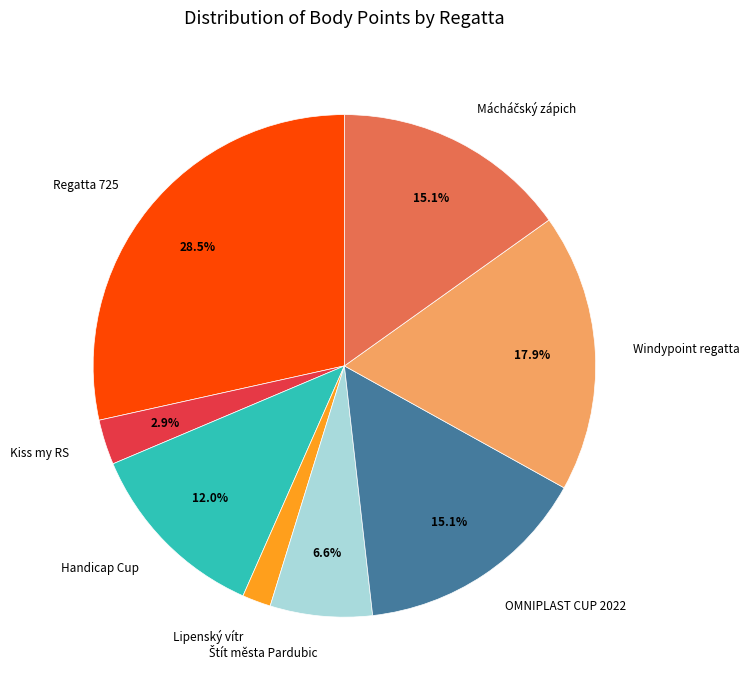

How many slices are in this pie chart?

8